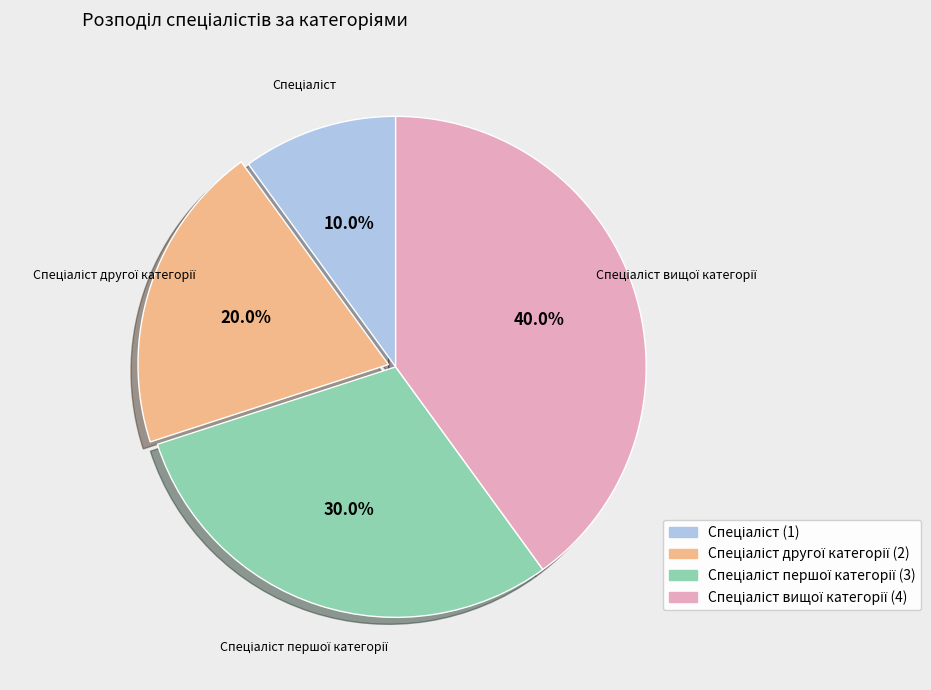

Is there any slice that represents more than half of the pie?

No